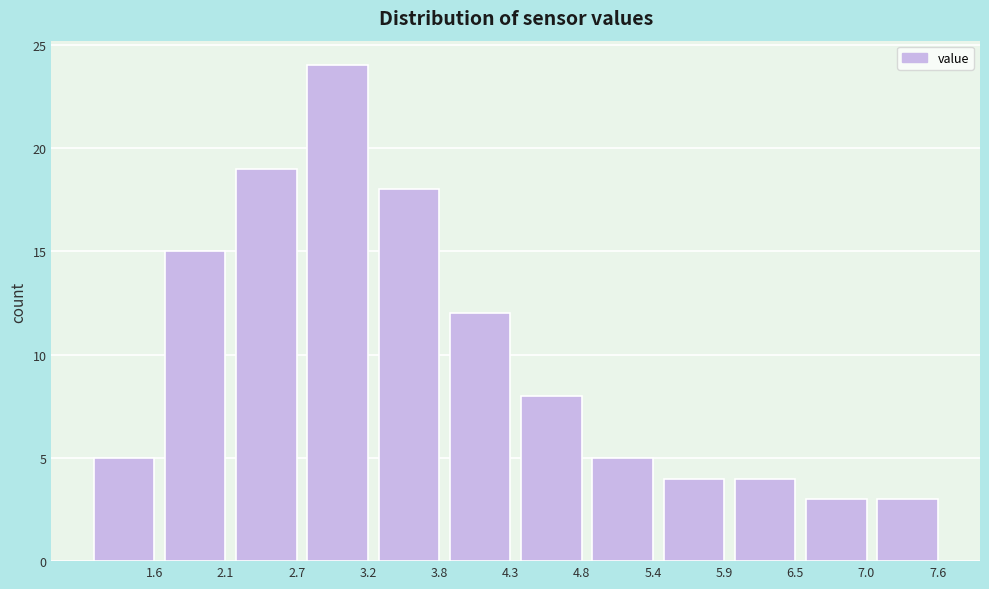

Reading left to right, extract all data points from this chart.

1.6=5	2.1=15	2.7=19	3.2=24	3.8=18	4.3=12	4.8=8	5.4=5	5.9=4	6.5=4	7.0=3	7.6=3